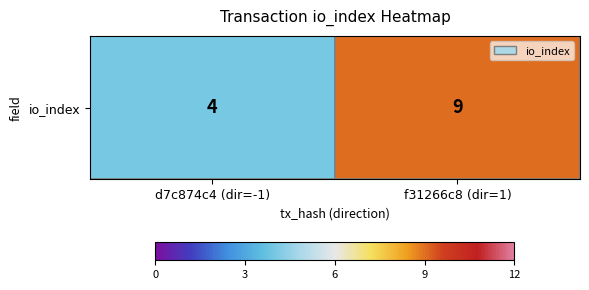

What is the difference between the values at f31266c8 (dir=1) and d7c874c4 (dir=-1)?

5